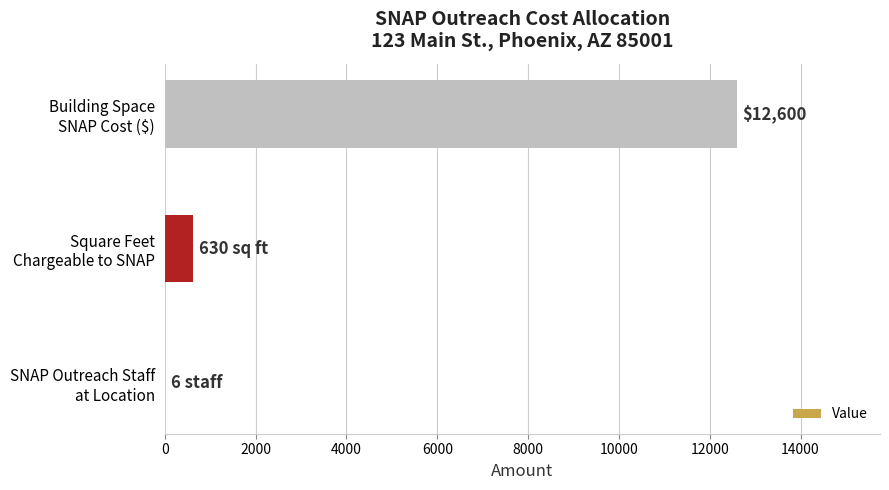

What is the sum of all values?

13236